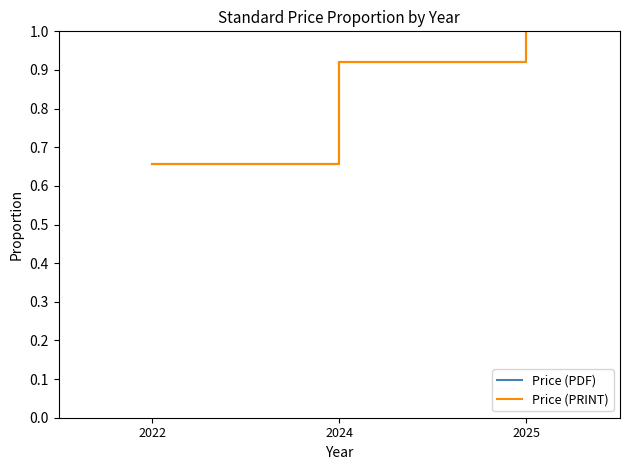

Does the chart display data point markers on the line(s)?

No